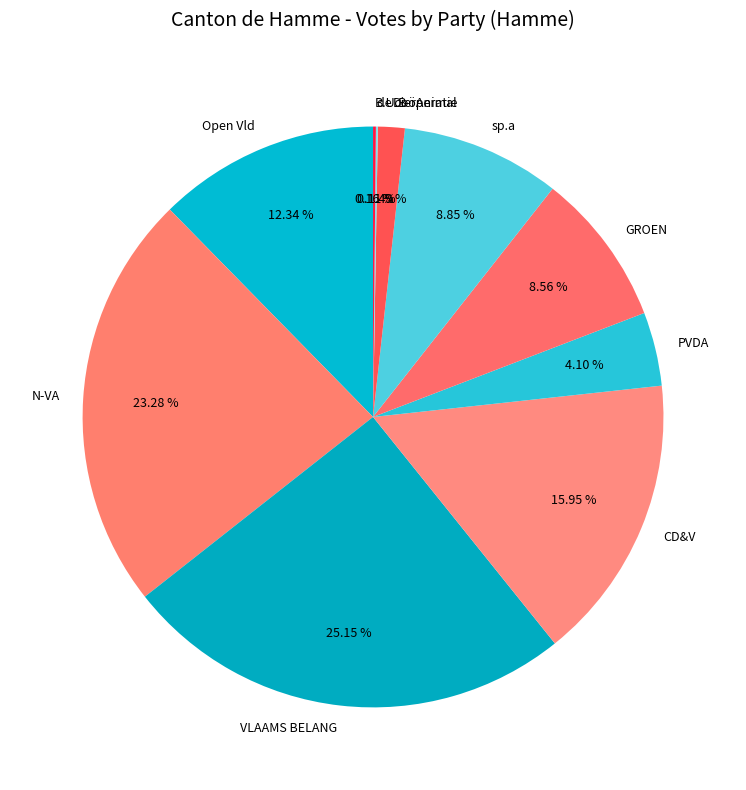

The Open Vld slice represents 12% of the pie. True or false?

True